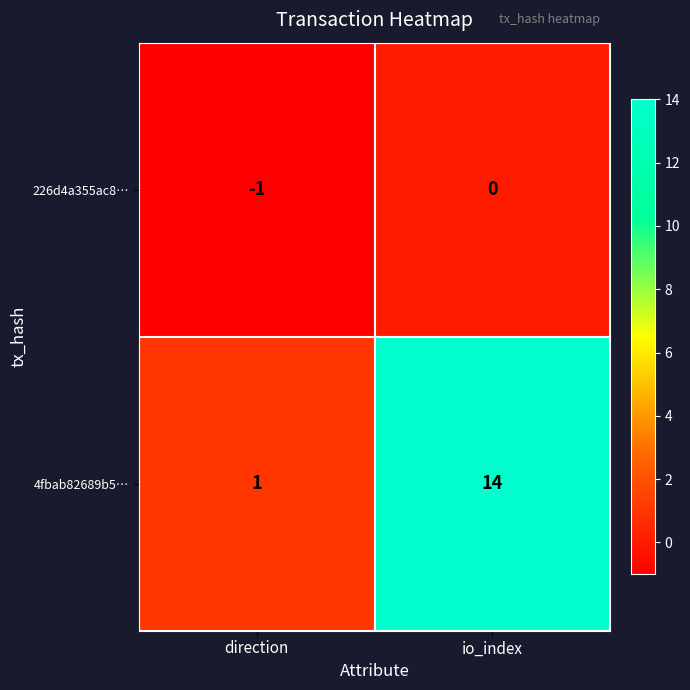

Reading left to right, extract all data points from this chart.

226d4a355ac8…: direction=-1	io_index=0
4fbab82689b5…: direction=1	io_index=14